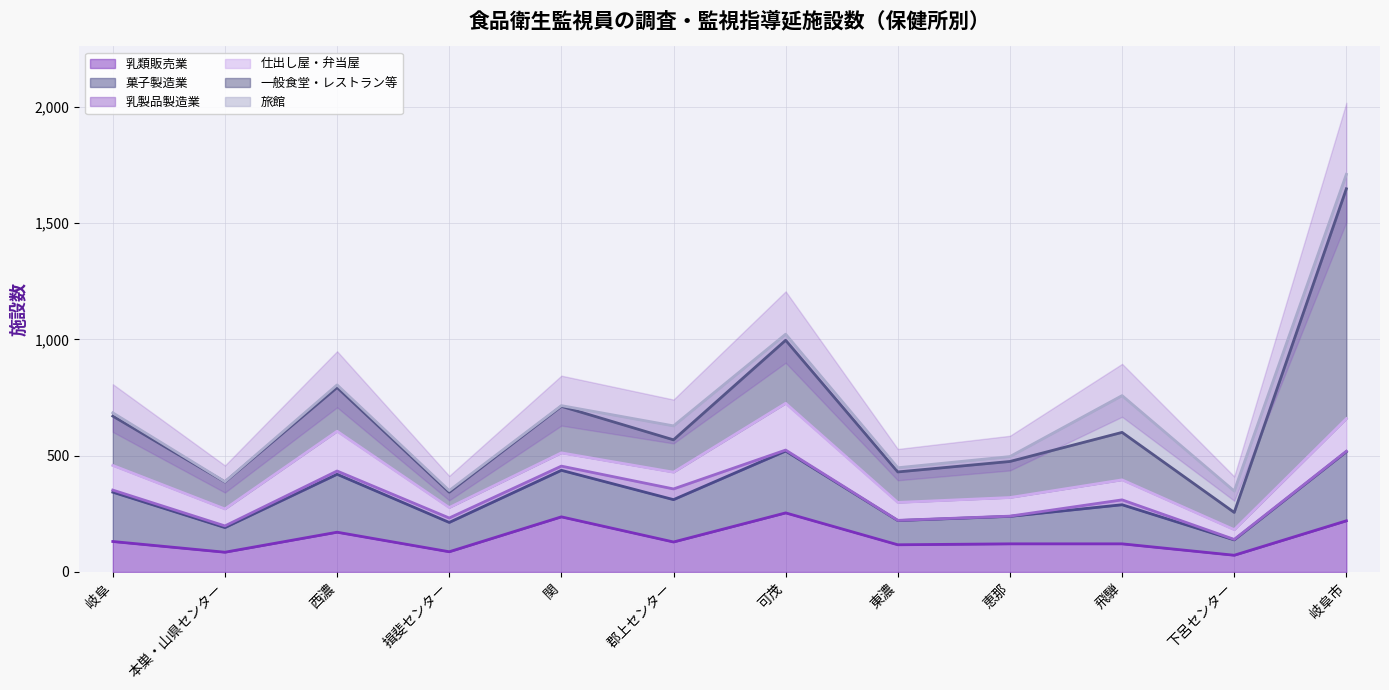

List the series in order of their peak value, highest first.

一般食堂・レストラン等, 菓子製造業, 乳類販売業, 仕出し屋・弁当屋, 旅館, 乳製品製造業